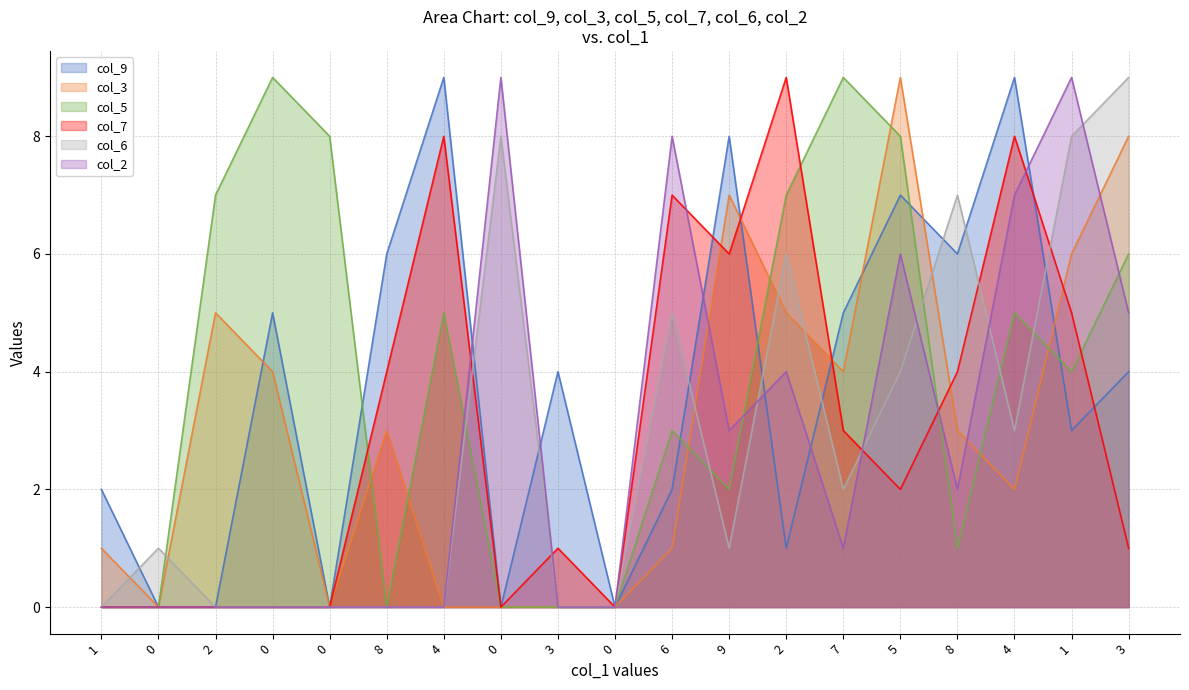

How many times do col_9 and col_2 cross each other?

6